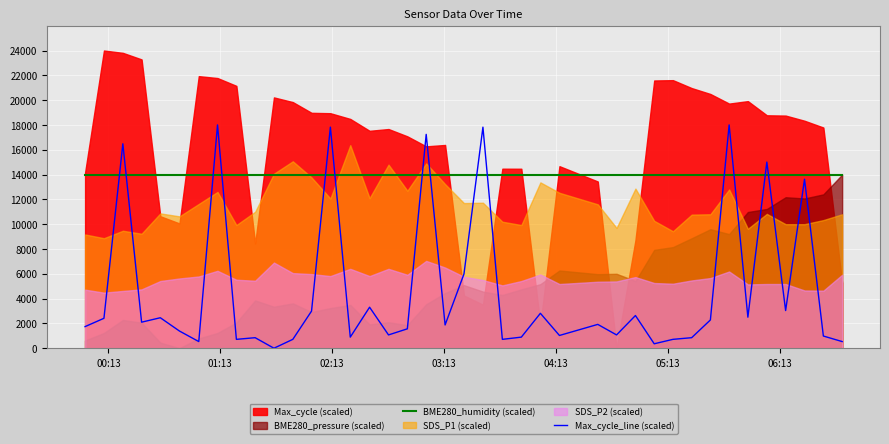

Which series ends up on top after the final intersection of Max_cycle_line (scaled) and BME280_humidity (scaled)?

BME280_humidity (scaled)